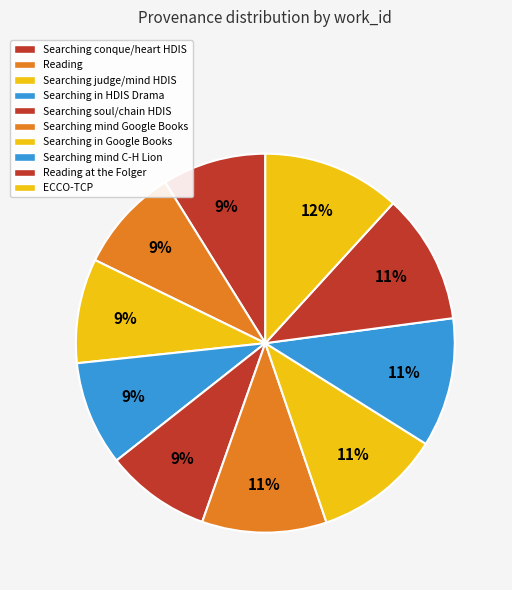

Which slice is the smallest?

Searching conque/heart HDIS